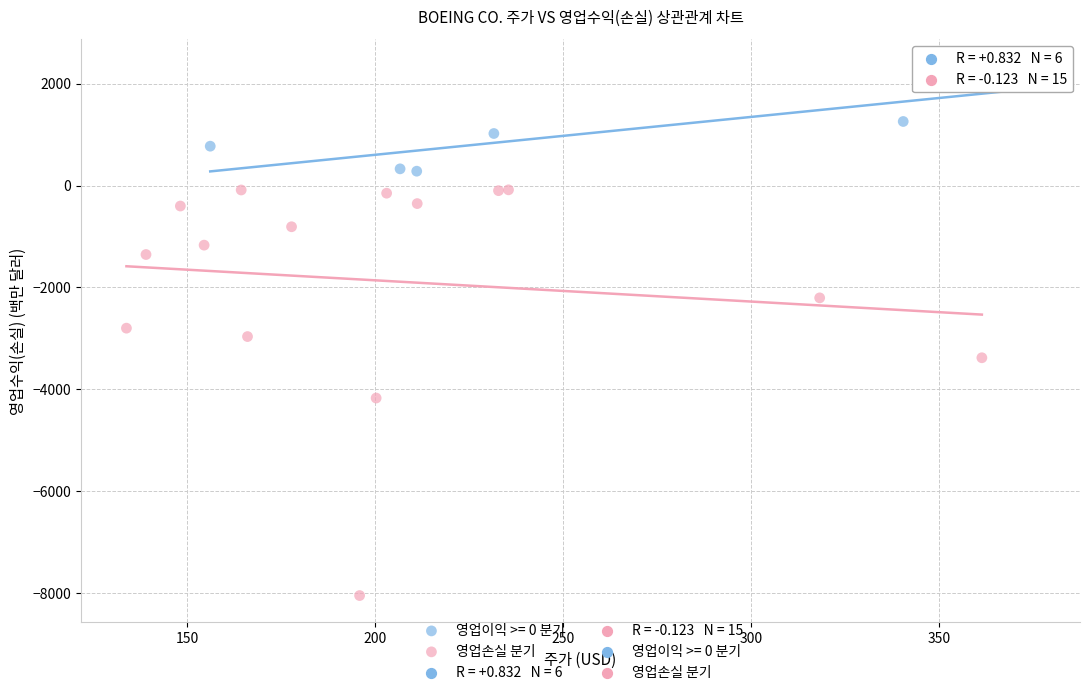

Which series has the widest spread of Y values?

영업손실 분기